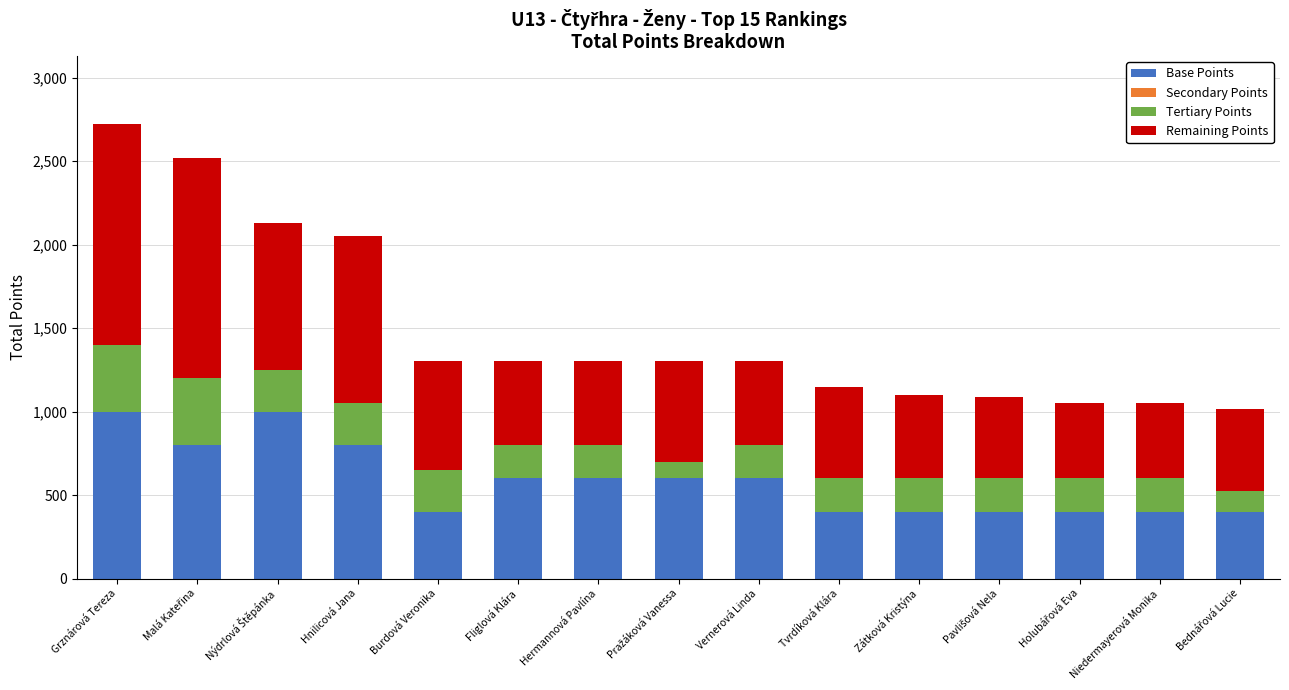

What is the minimum value for Base Points?

400